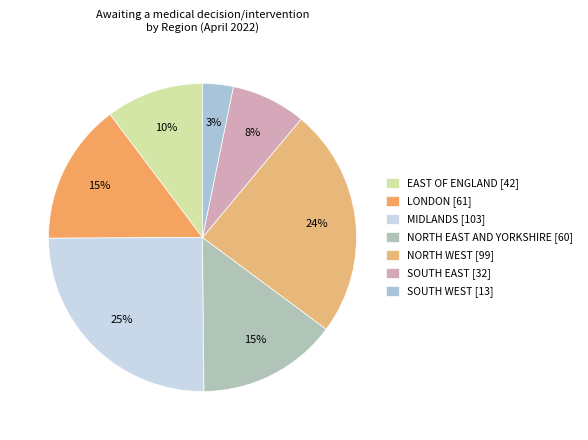

To the nearest percent, what portion does NORTH EAST AND YORKSHIRE represent?

15%